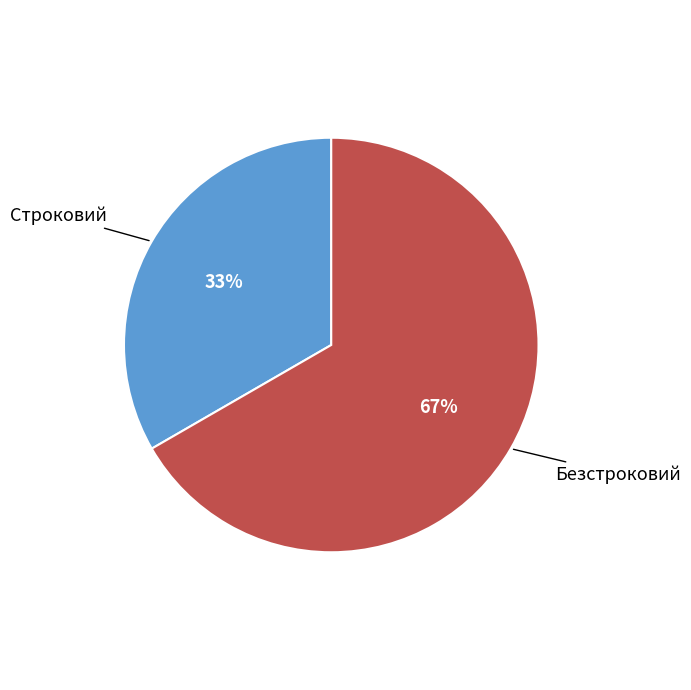

To the nearest percent, what is the average slice percentage?

50%